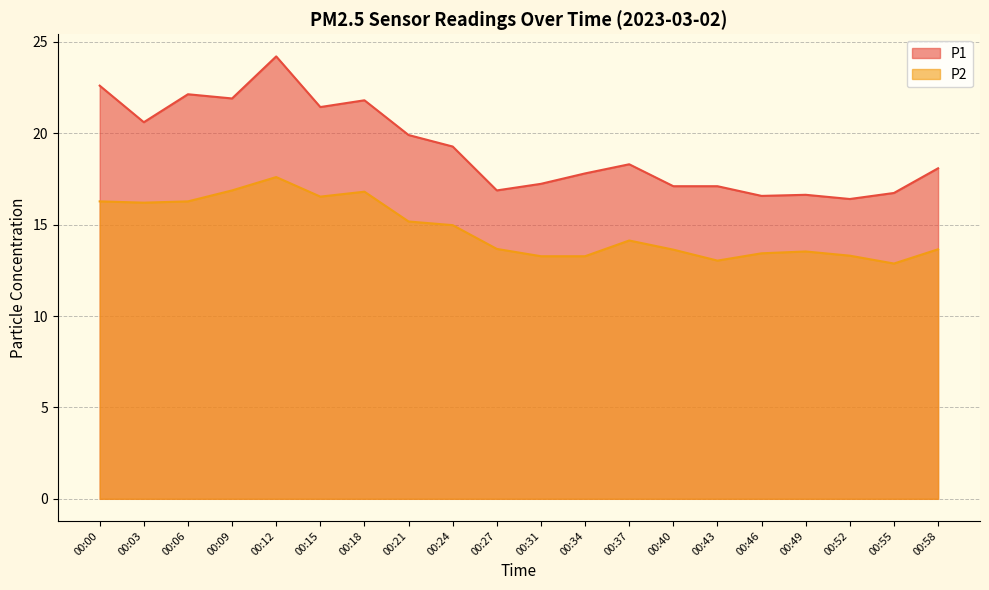

How many distinct data groups are displayed?

2